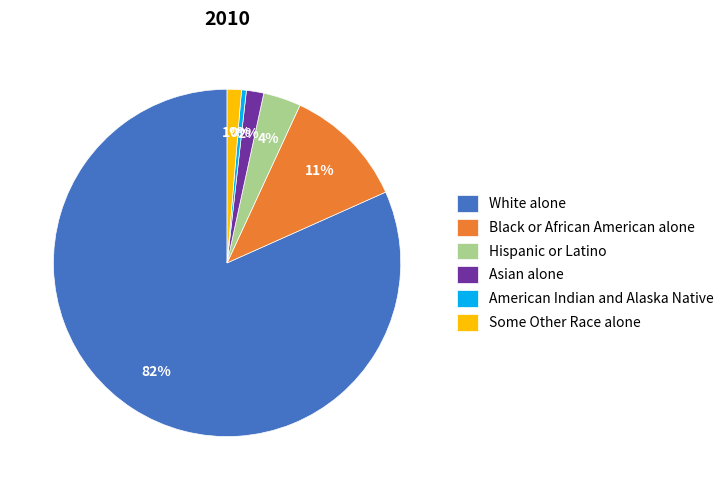

To the nearest percent, what is the average slice percentage?

17%